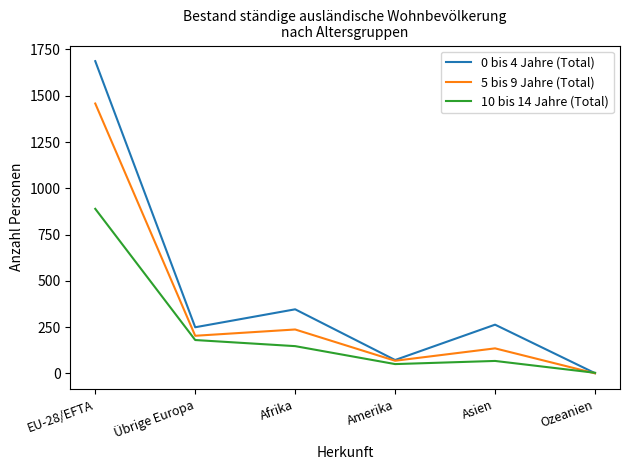

True or false: 5 bis 9 Jahre (Total) has more than 1 points higher than both neighbors.

True